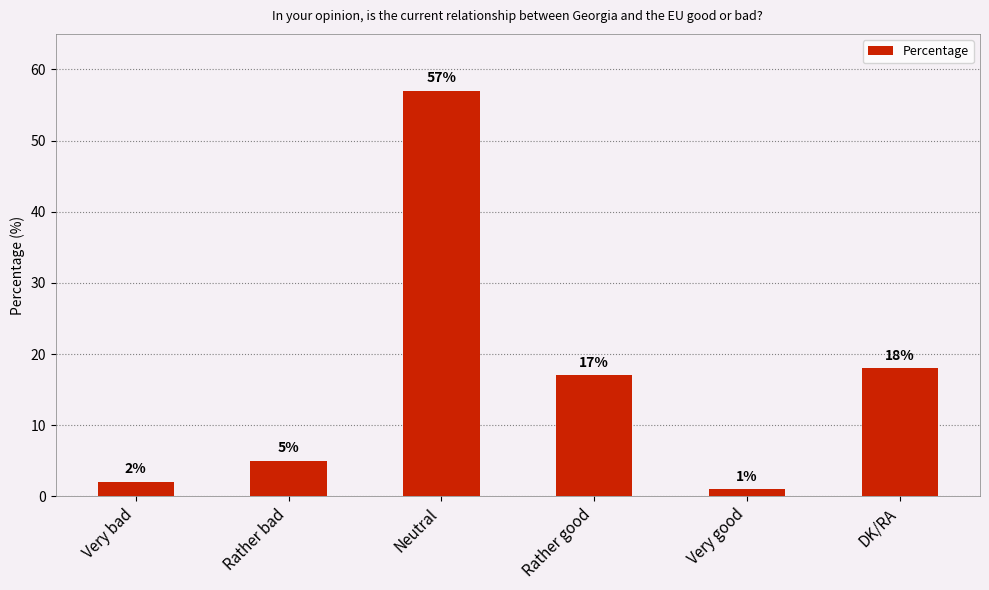

Reading right to left, extract all data points from this chart.

DK/RA=18	Very good=1	Rather good=17	Neutral=57	Rather bad=5	Very bad=2